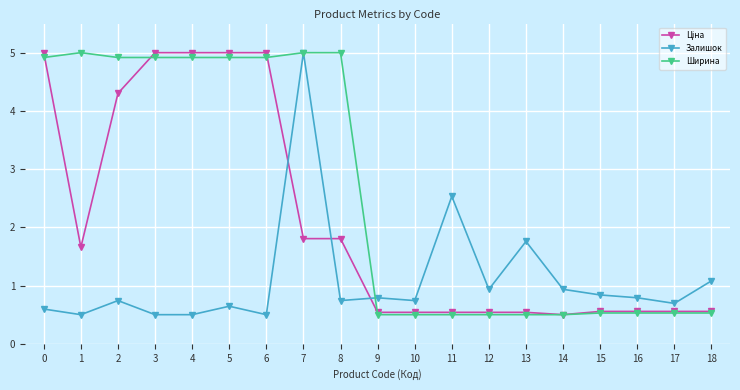

What is the average value of the Ширина series?

2.6